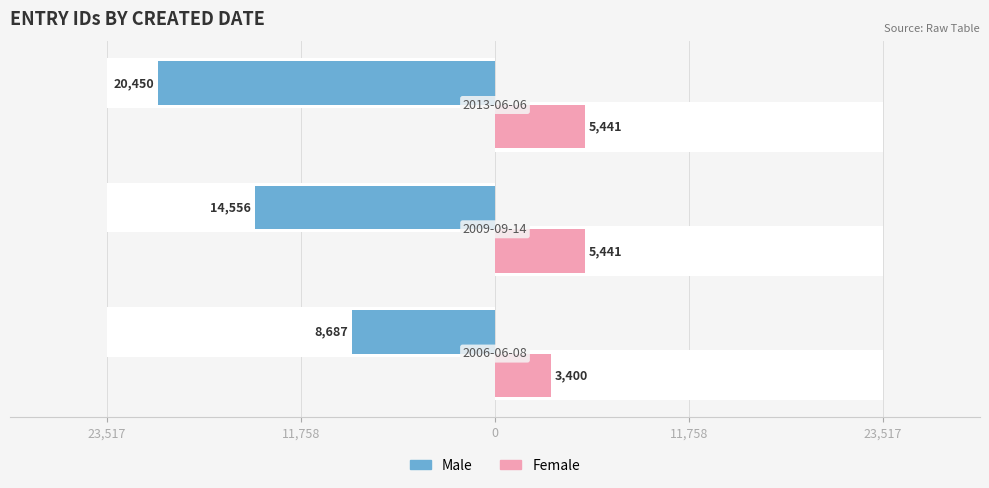

What is the minimum value for Male?

-20450